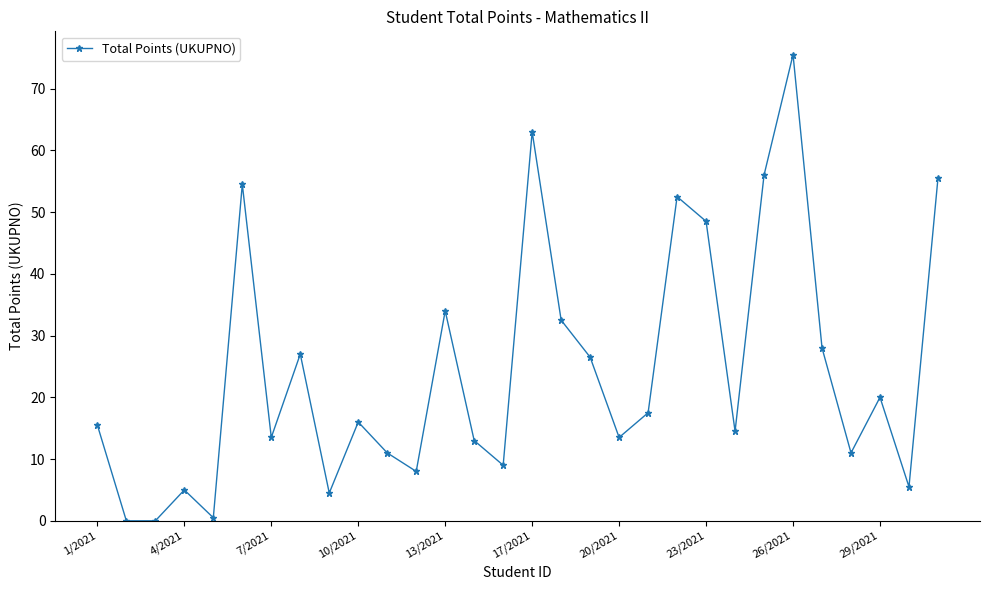

What is the value of the 15th point from the left?

9.0